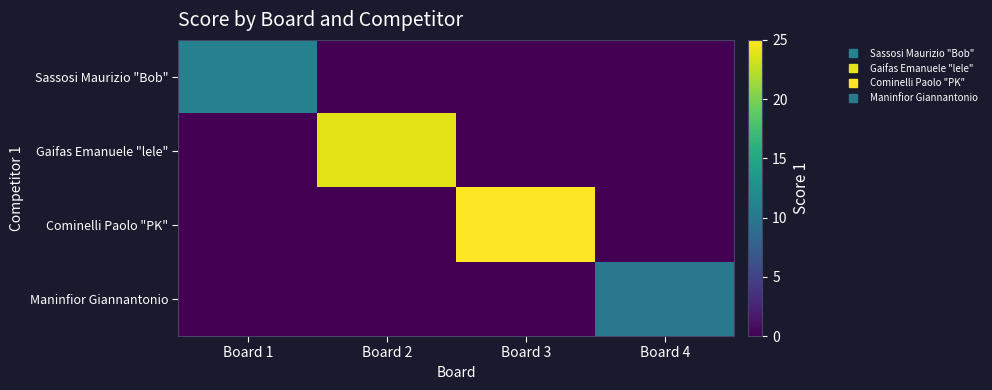

Between Board 3 and Board 2, which is larger?

Board 3